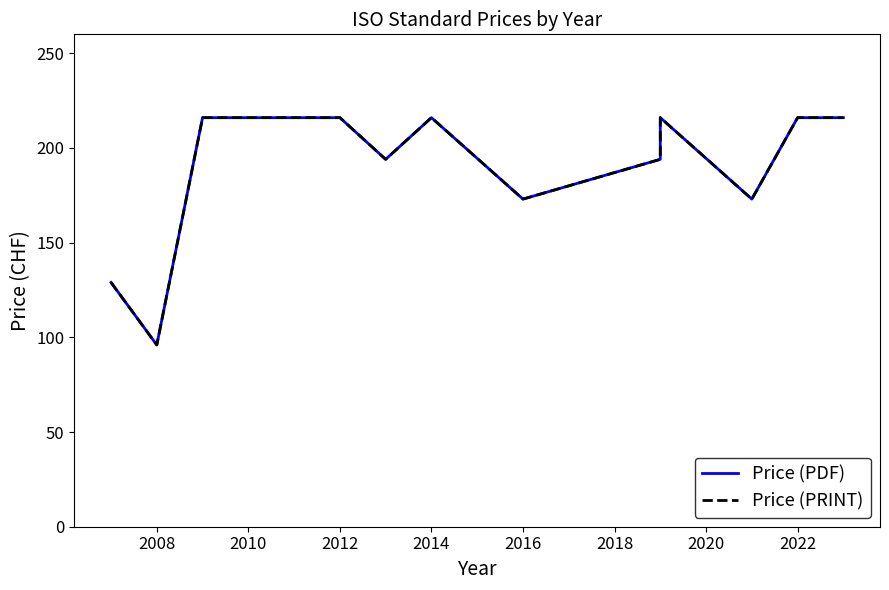

What are all the series names shown in the legend?

Price (PDF), Price (PRINT)